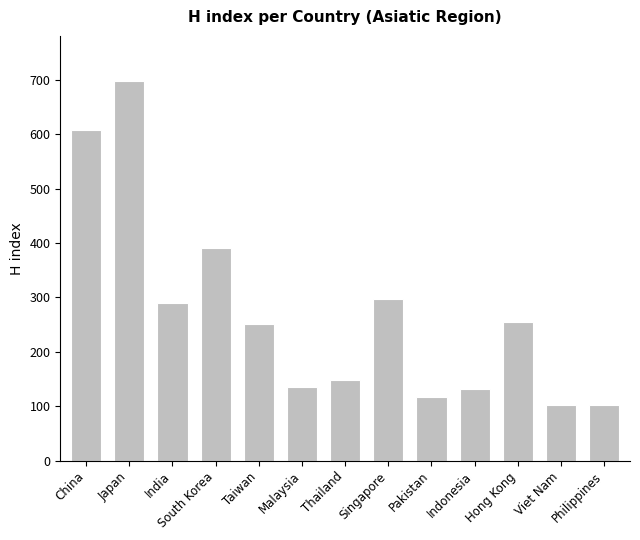

How many distinct data groups are displayed?

1